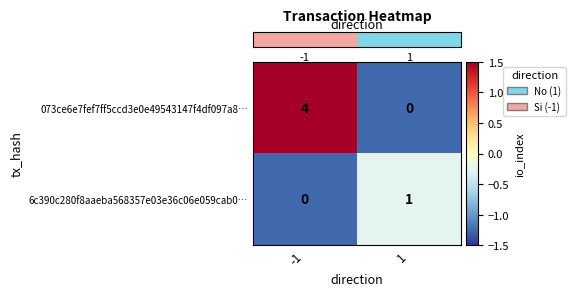

List the series in order of their peak value, lowest first.

6c390c280f8aaeba568357e03e36c06e059cab0…, 073ce6e7fef7ff5ccd3e0e49543147f4df097a8…